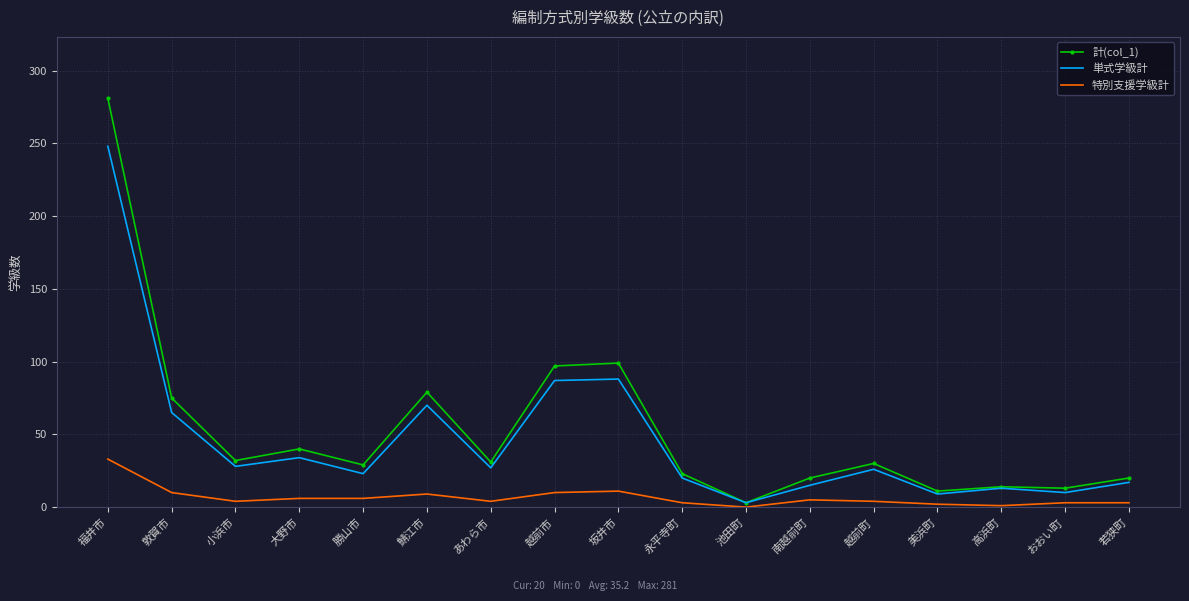

Is the value of 計(col_1) at おおい町 greater than the value of 特別支援学級計 at 小浜市?

Yes